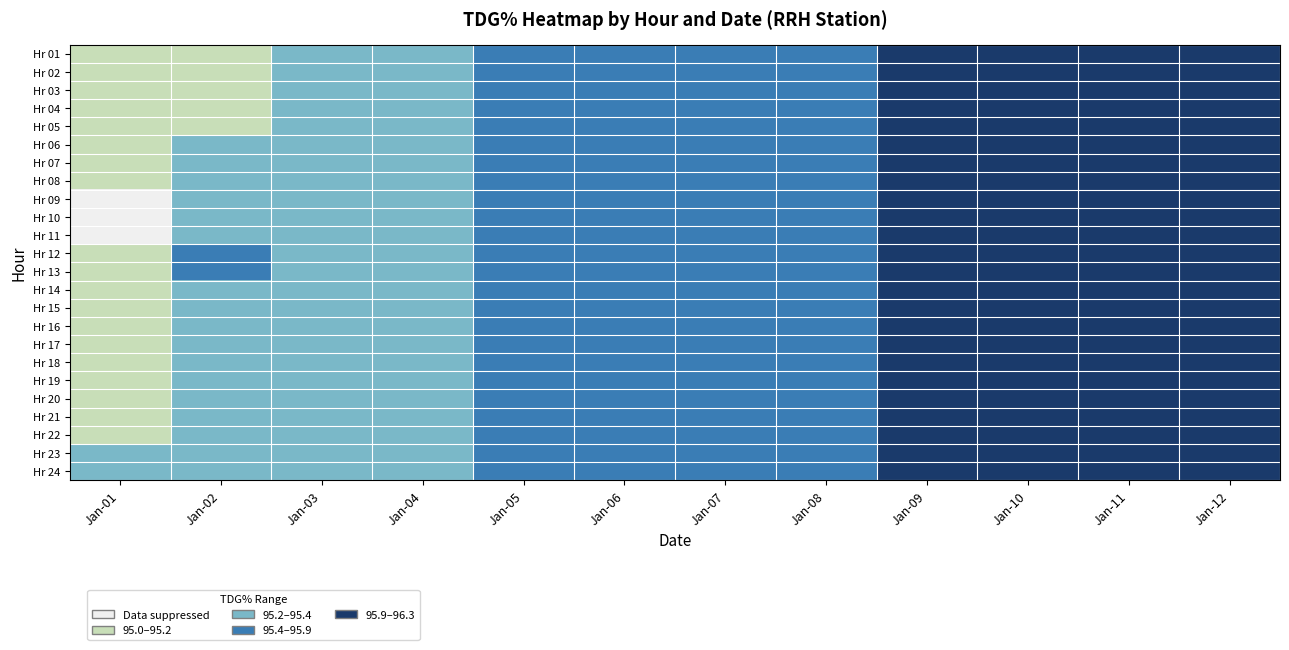

Count the number of data series in this chart.

24